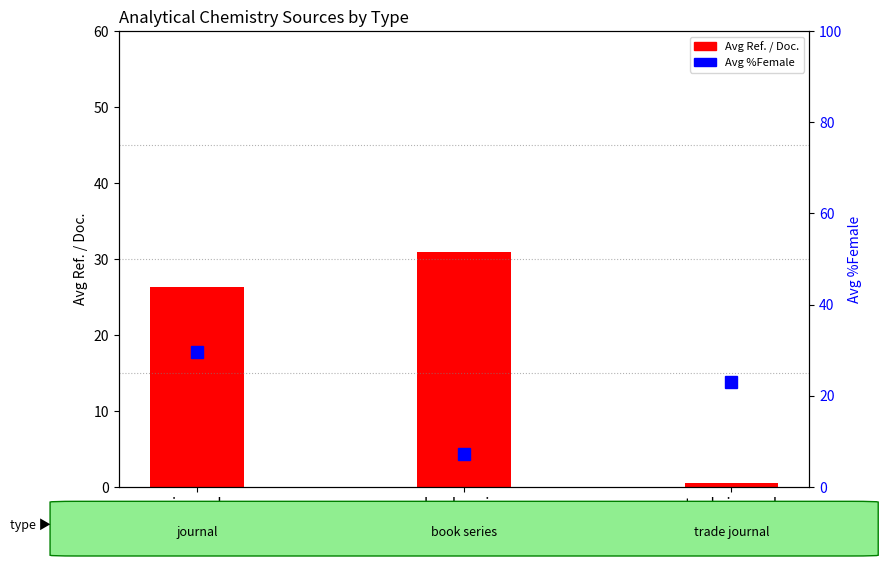

What is the value of the Avg %Female bar at the 2nd from the left?

7.3